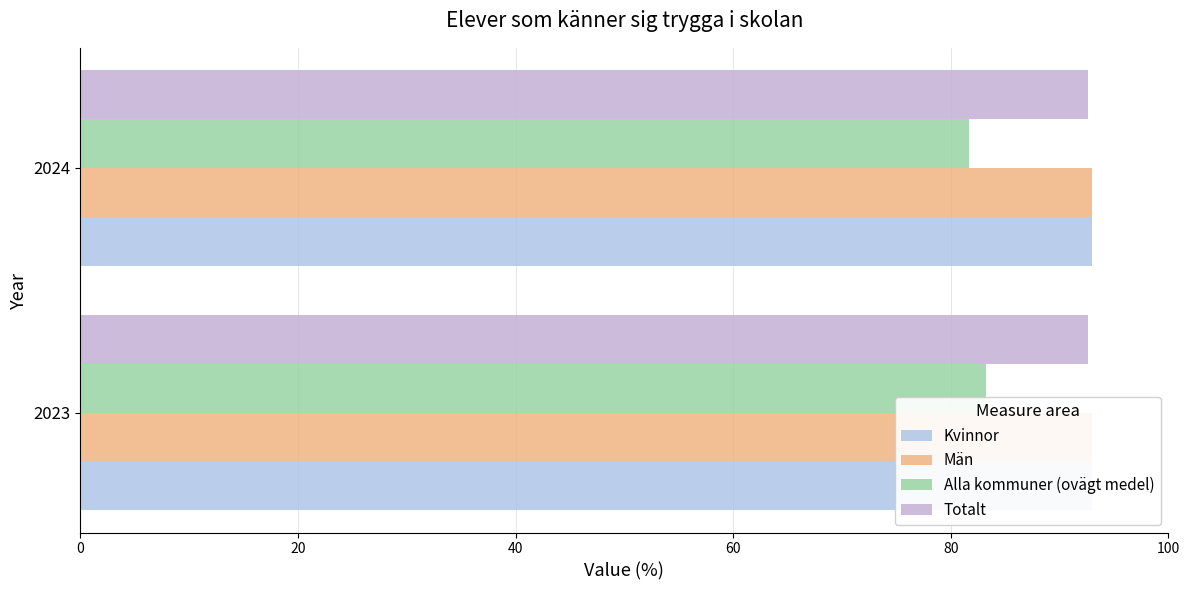

Count the number of data series in this chart.

4